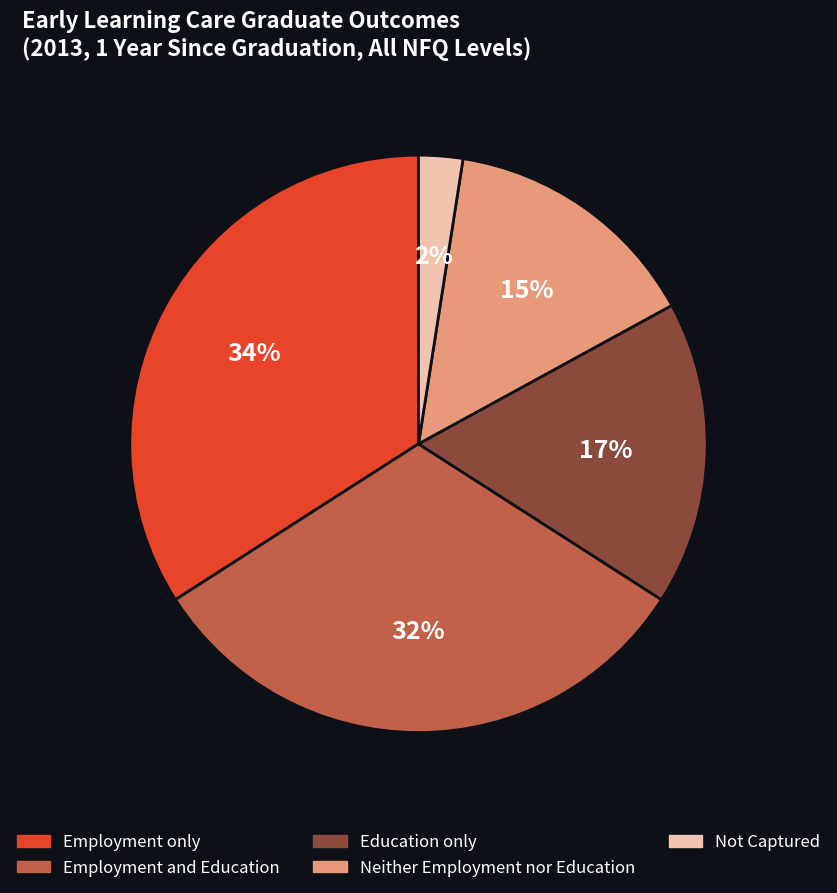

Count the number of slices in the pie.

5